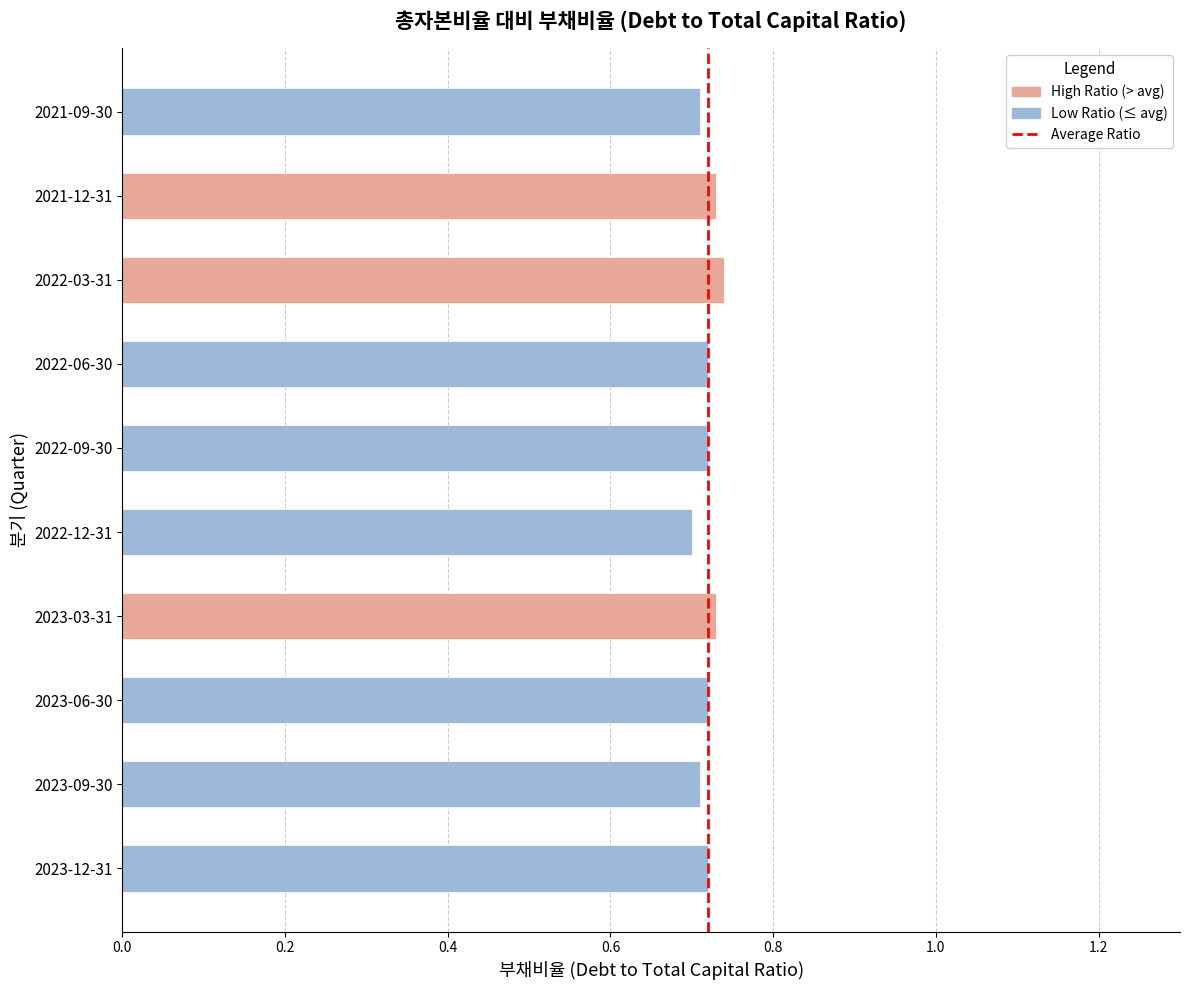

How many series are shown in this chart?

1